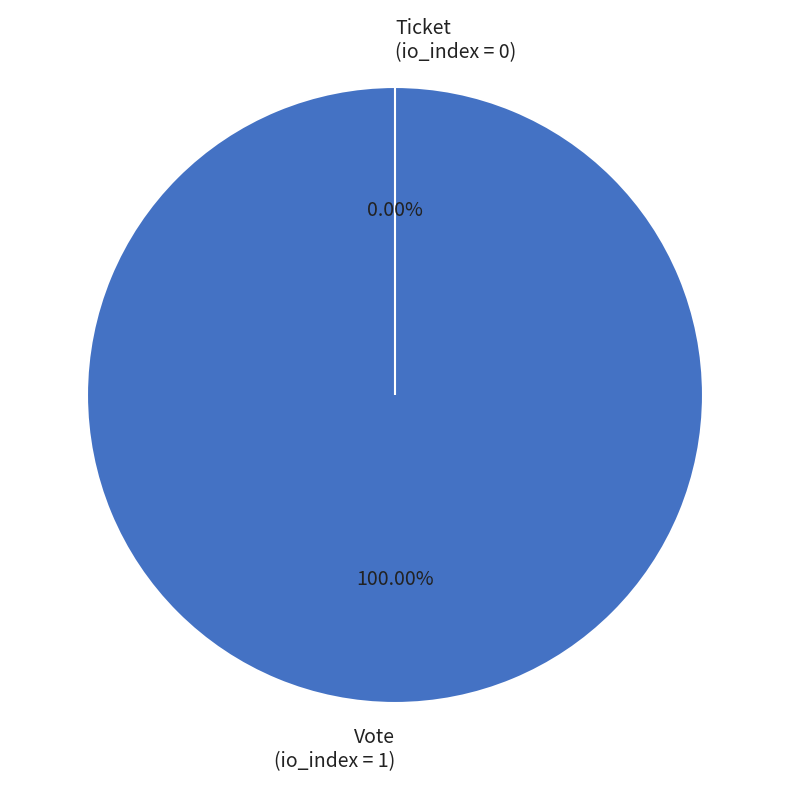

Count the number of slices in the pie.

2